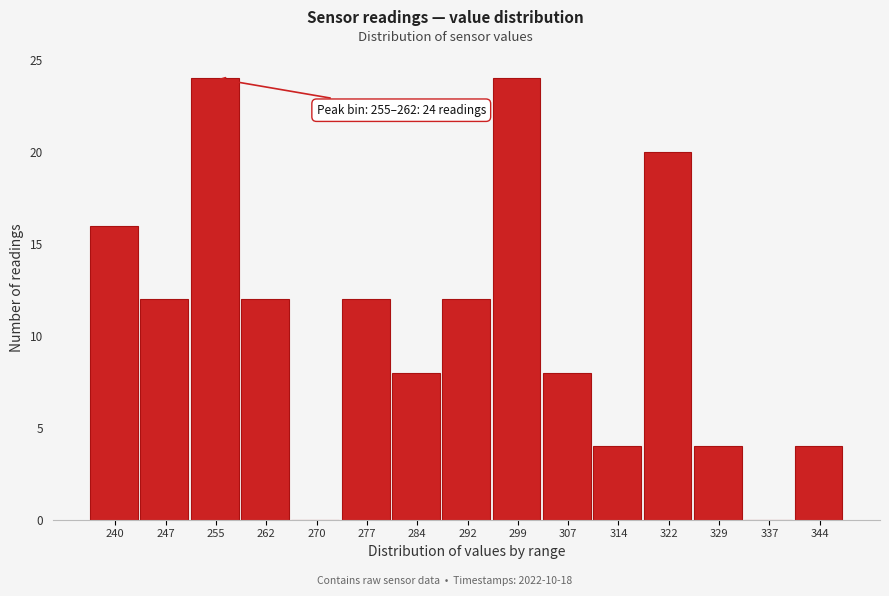

Reading left to right, what are all the values shown in this chart?

240=16	247=12	255=24	262=12	270=0	277=12	284=8	292=12	299=24	307=8	314=4	322=20	329=4	337=0	344=4